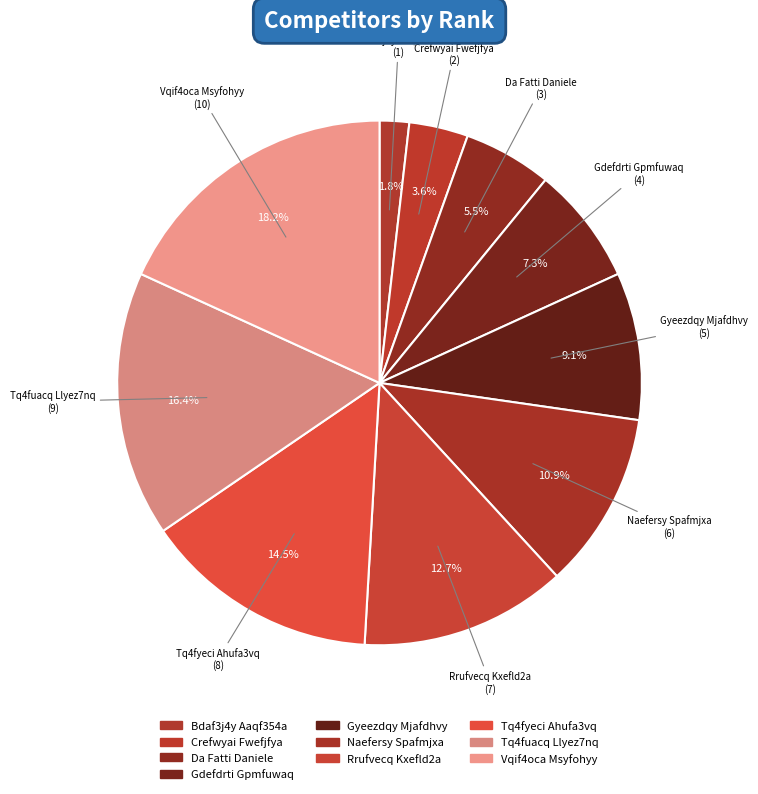

Combined, what portion of the pie is Vqif4oca Msyfohyy and Rrufvecq Kxefld2a?

30.9%